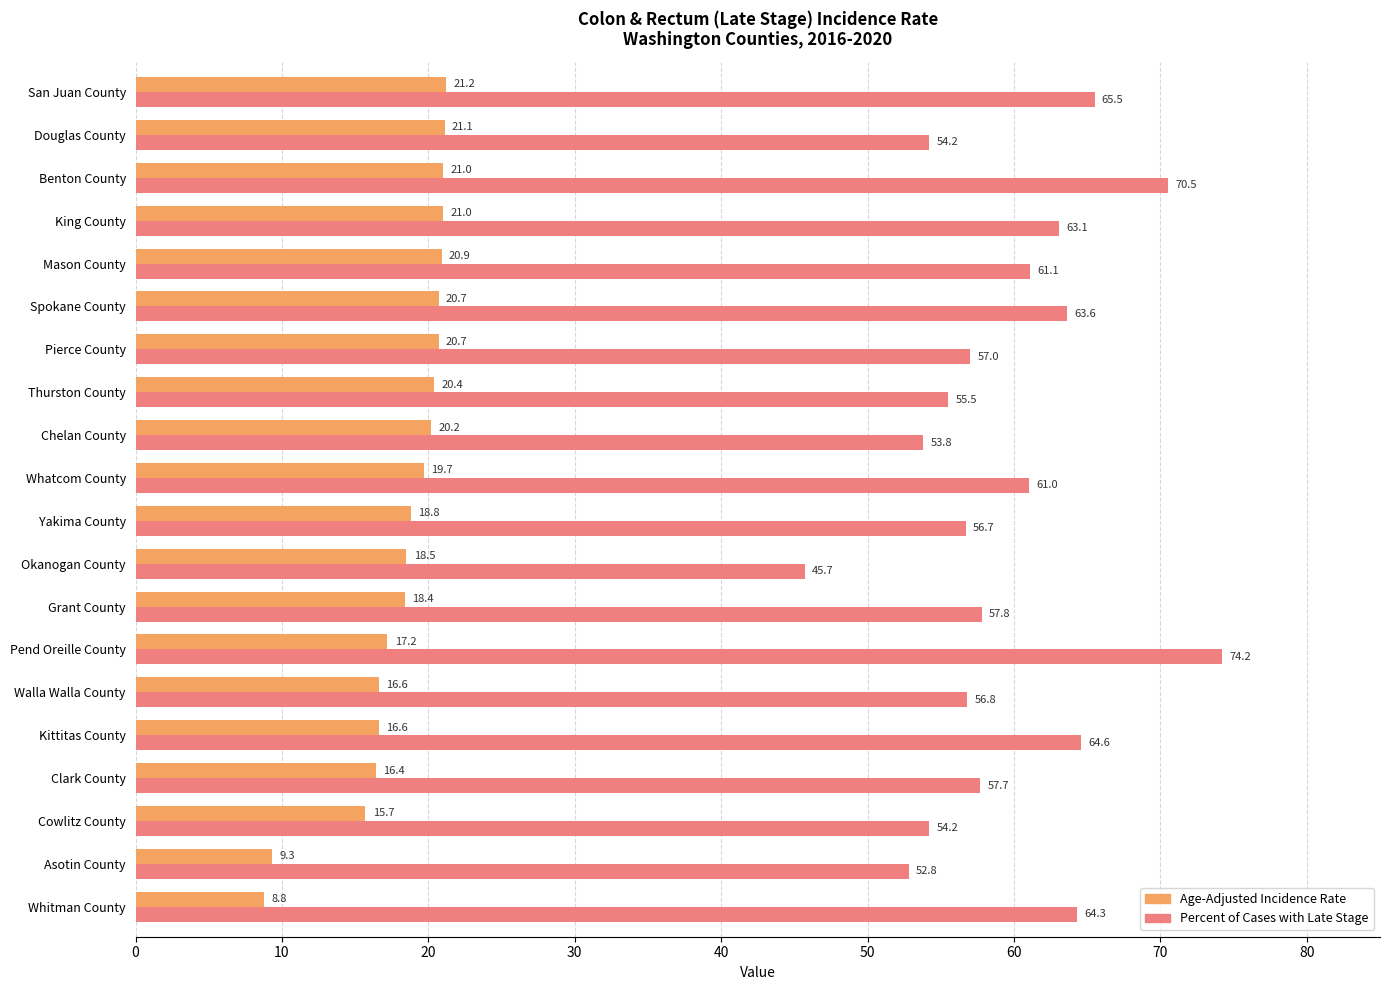

The value of Percent of Cases with Late Stage at Okanogan County is 45.7. True or false?

True